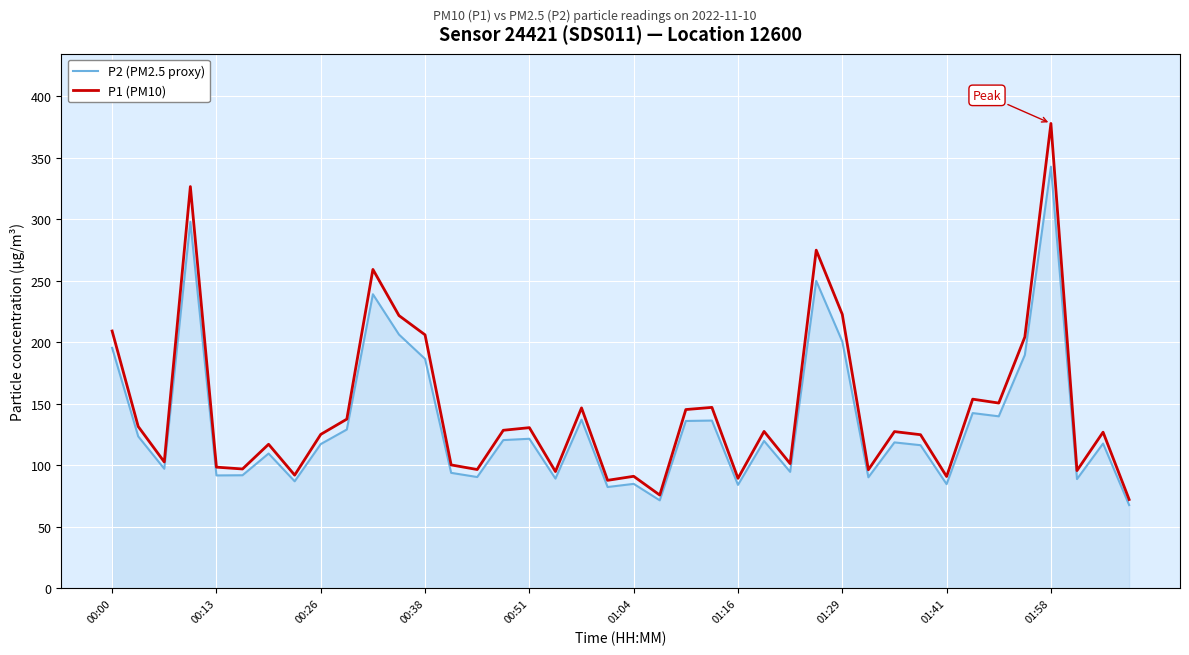

Which series has the largest range (max minus min)?

P1 (PM10)